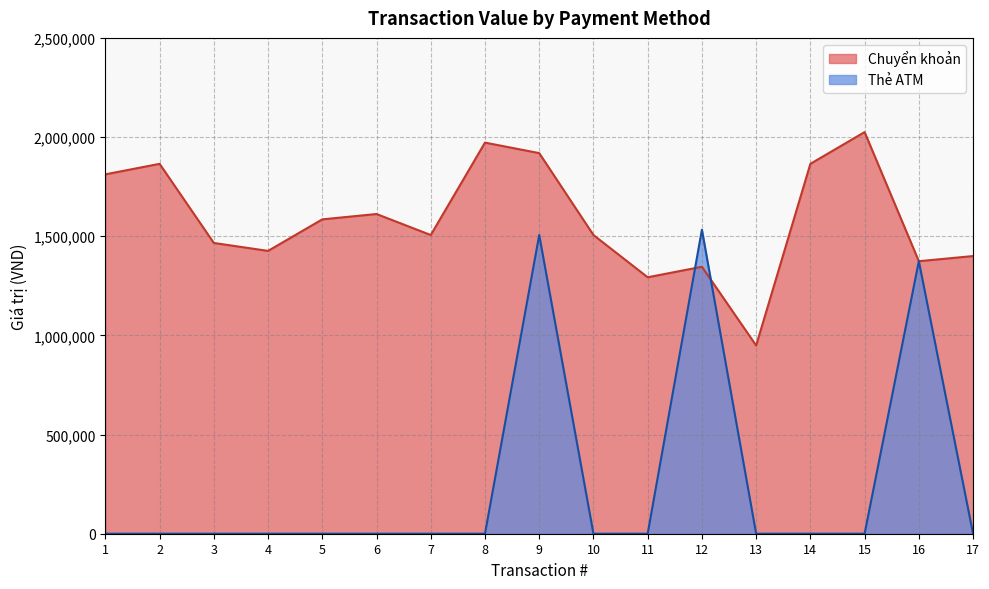

True or false: Thẻ ATM and Chuyển khoản cross at least once.

True